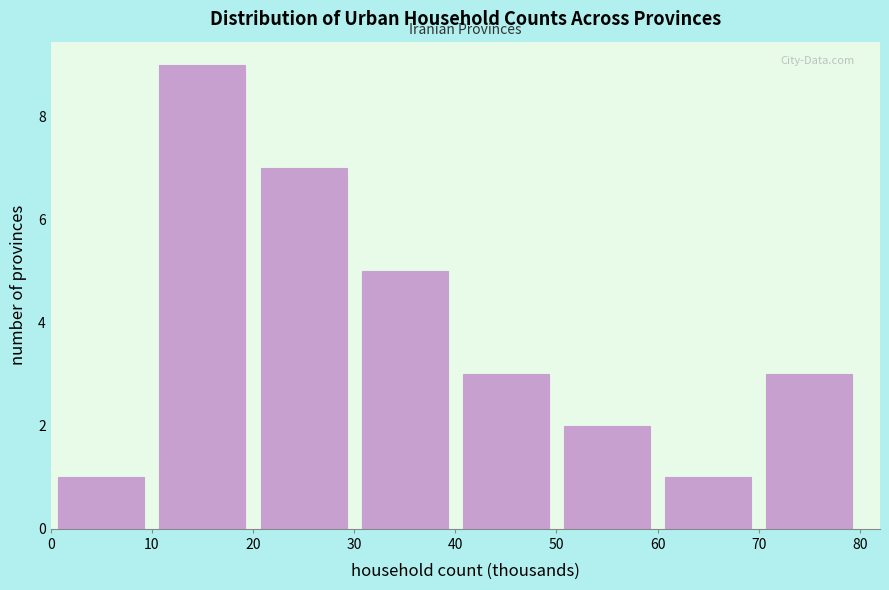

Reading left to right, list every bar in this chart as the range it spans on the x-axis followed by its height. The values are not printed on the chart, so give them approximately, as read against the axis.

0 to 10: 1
10 to 20: 9
20 to 30: 7
30 to 40: 5
40 to 50: 3
50 to 60: 2
60 to 70: 1
70 to 80: 3